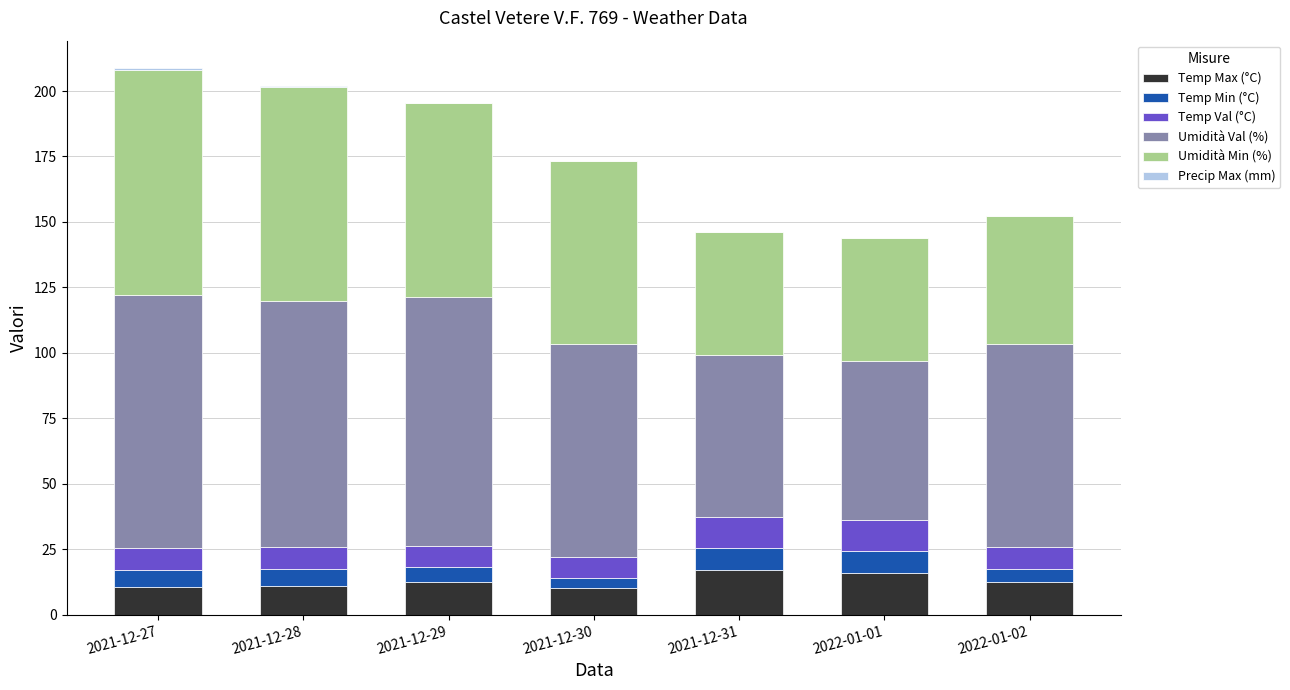

What is the total value across all series at 2022-01-01?

144.0